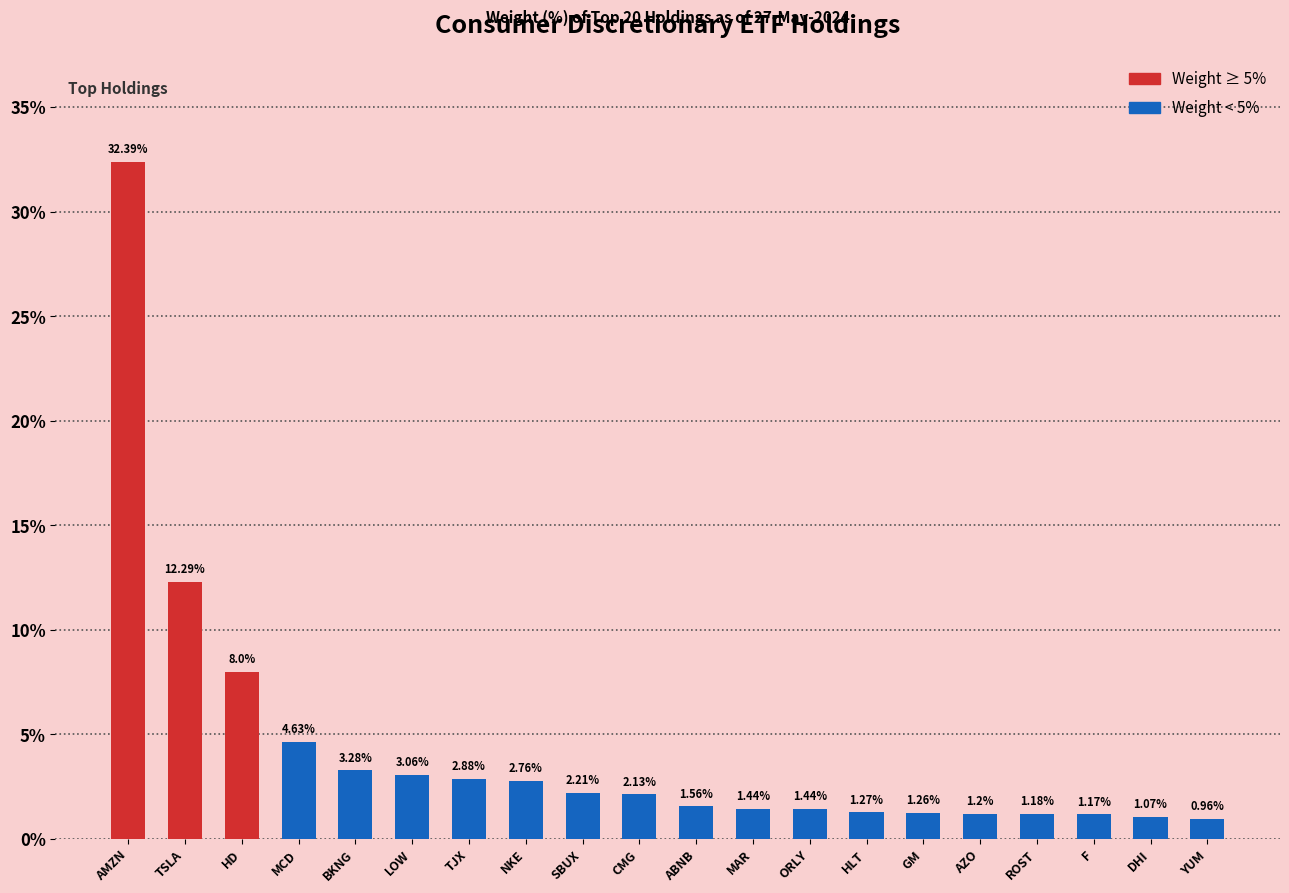

What position from the left is HLT?

14